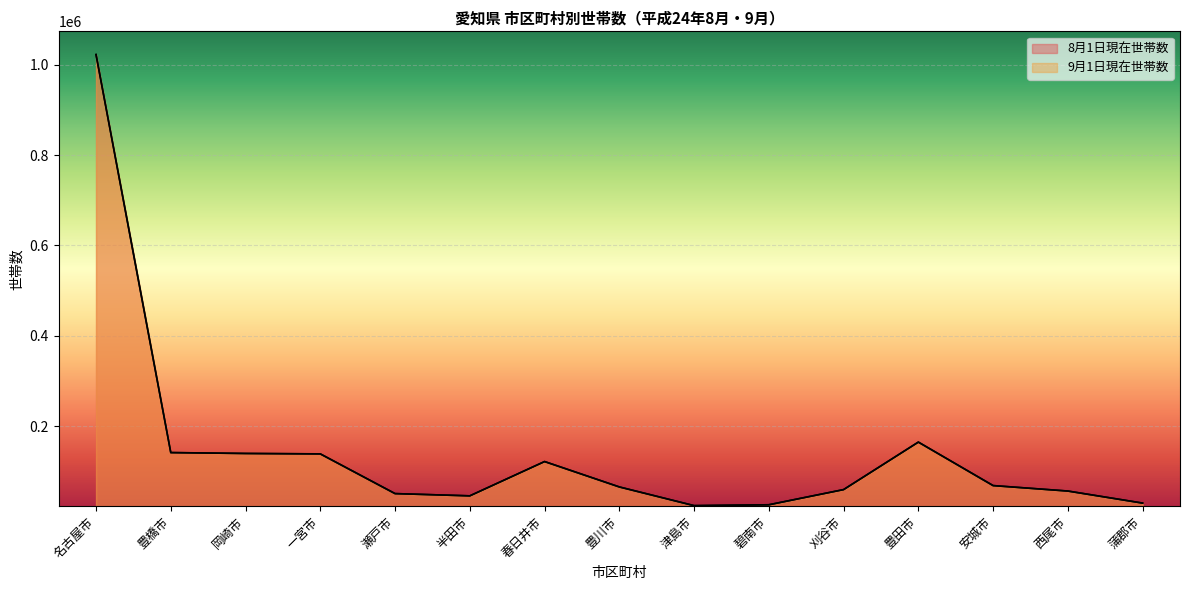

What is the label of the 10th point from the left?

碧南市